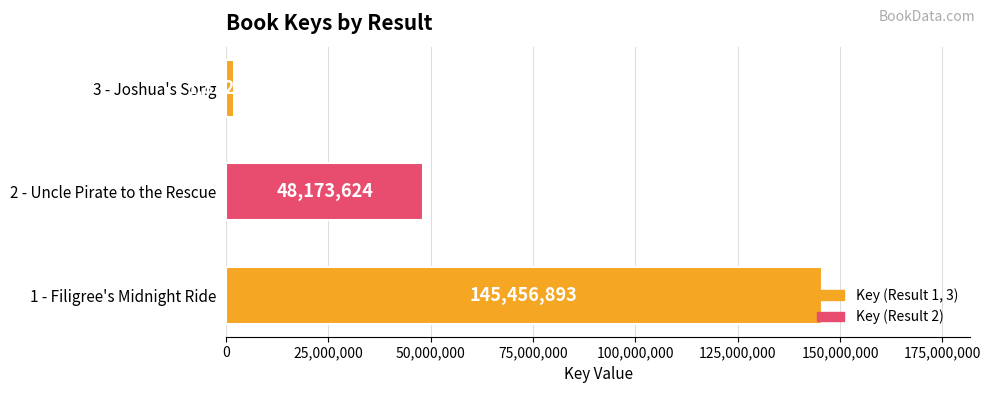

At which label is the value closest to 73664605?

2 - Uncle Pirate to the Rescue